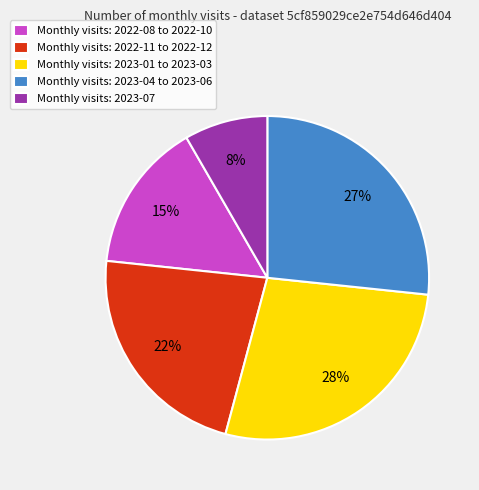

To the nearest percent, what percentage of the pie is Monthly visits: 2023-01 to 2023-03?

27%